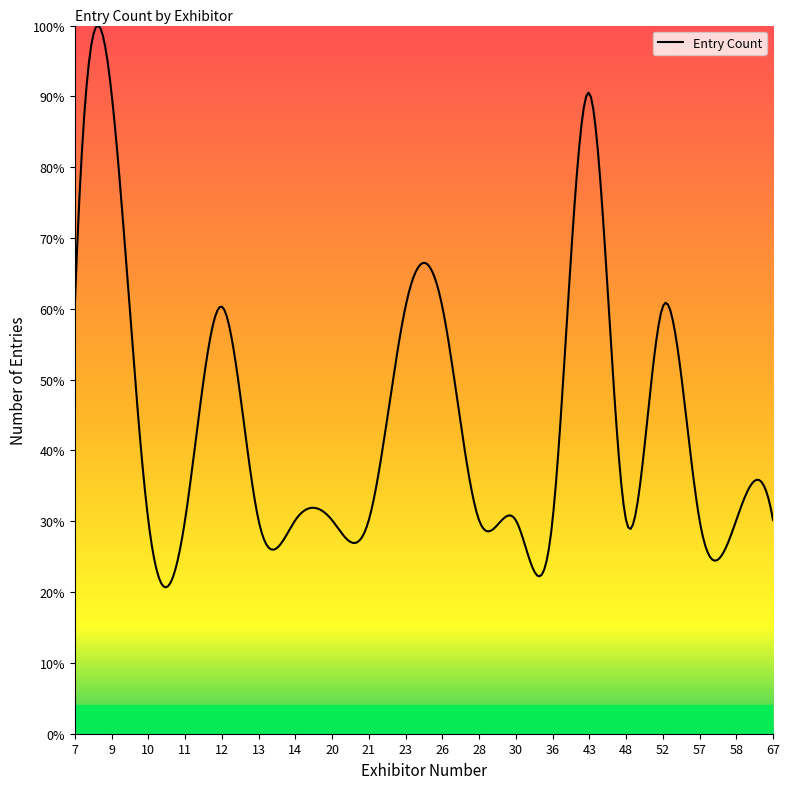

What is the value of the 10th point from the left?

2